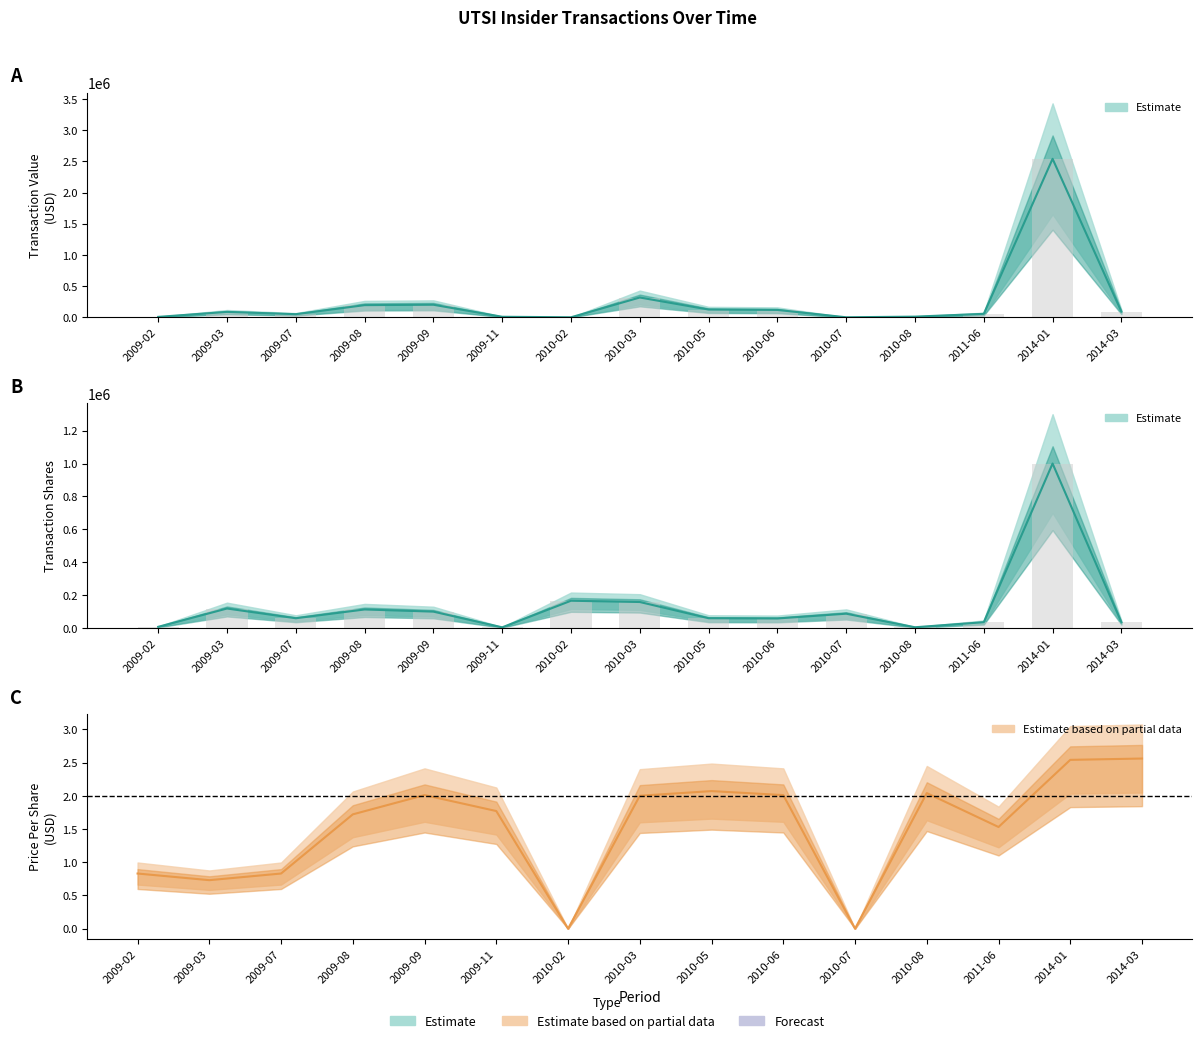

At how many categories does at least one series exceed 2196572?

1